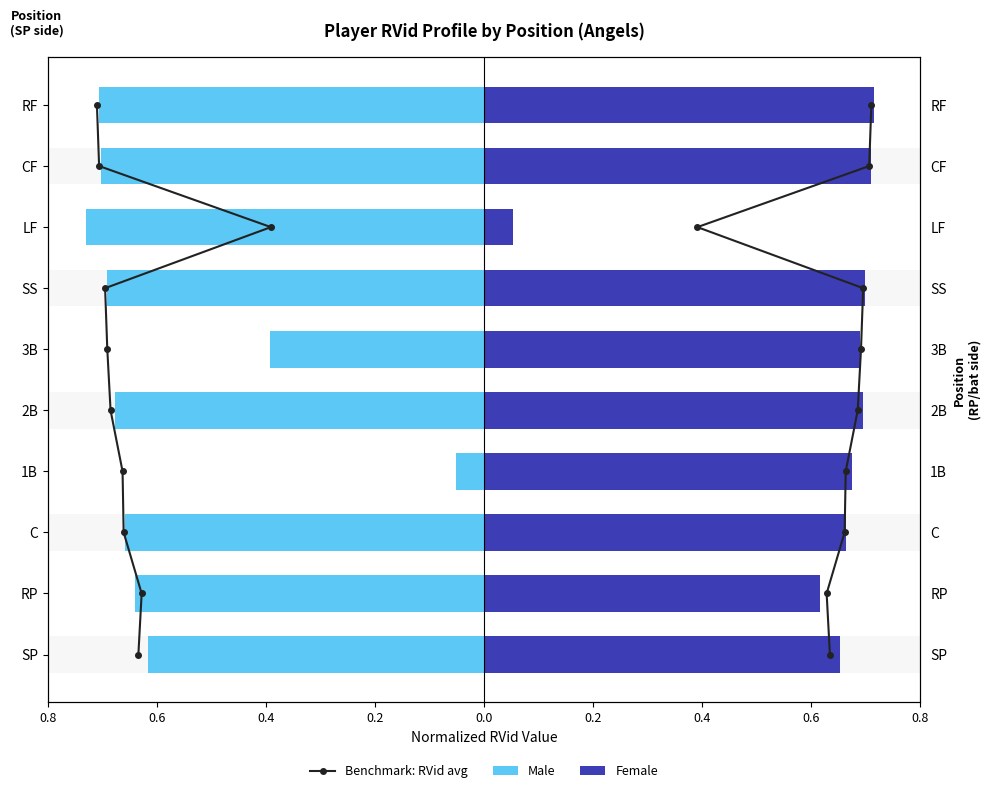

The value of Benchmark: RVid avg at 0.4 is 2.9. True or false?

False